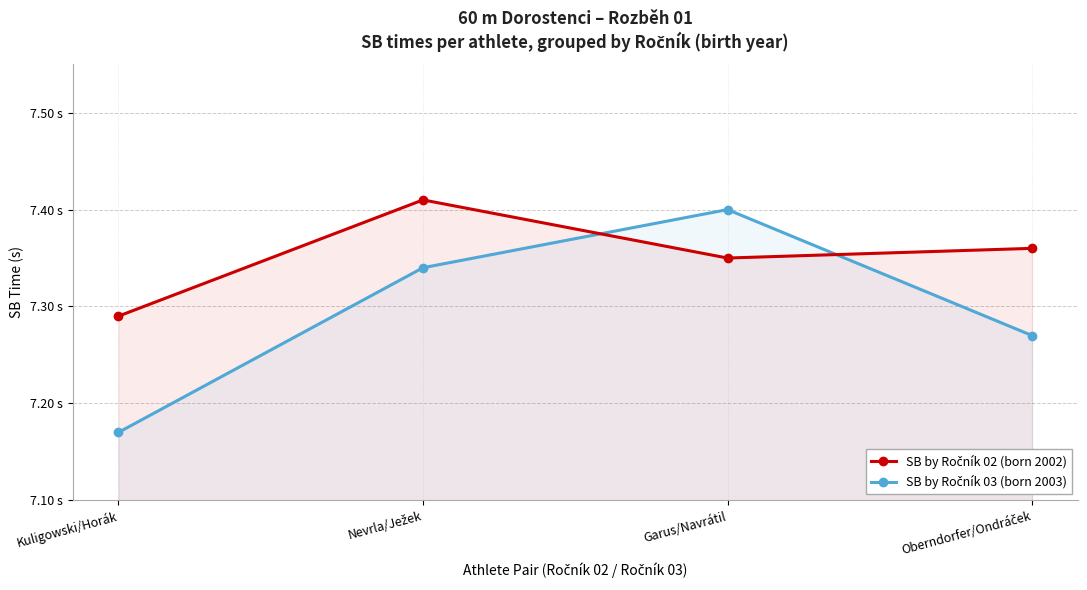

Is it true that SB by Ročník 03 (born 2003) equals 12.8 at Kuligowski/Horák?

False